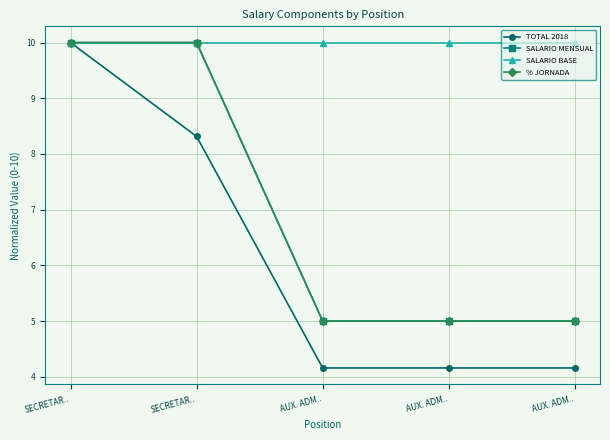

Count the SALARIO MENSUAL values in the range 5 to 10.

5